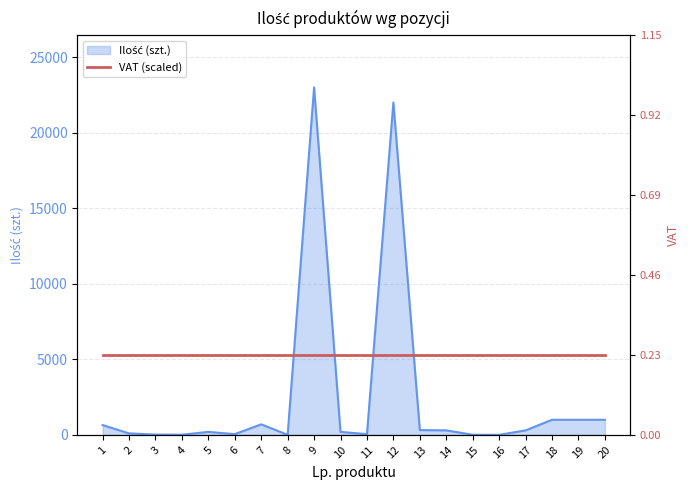

Which label corresponds to the largest value in the chart?

9